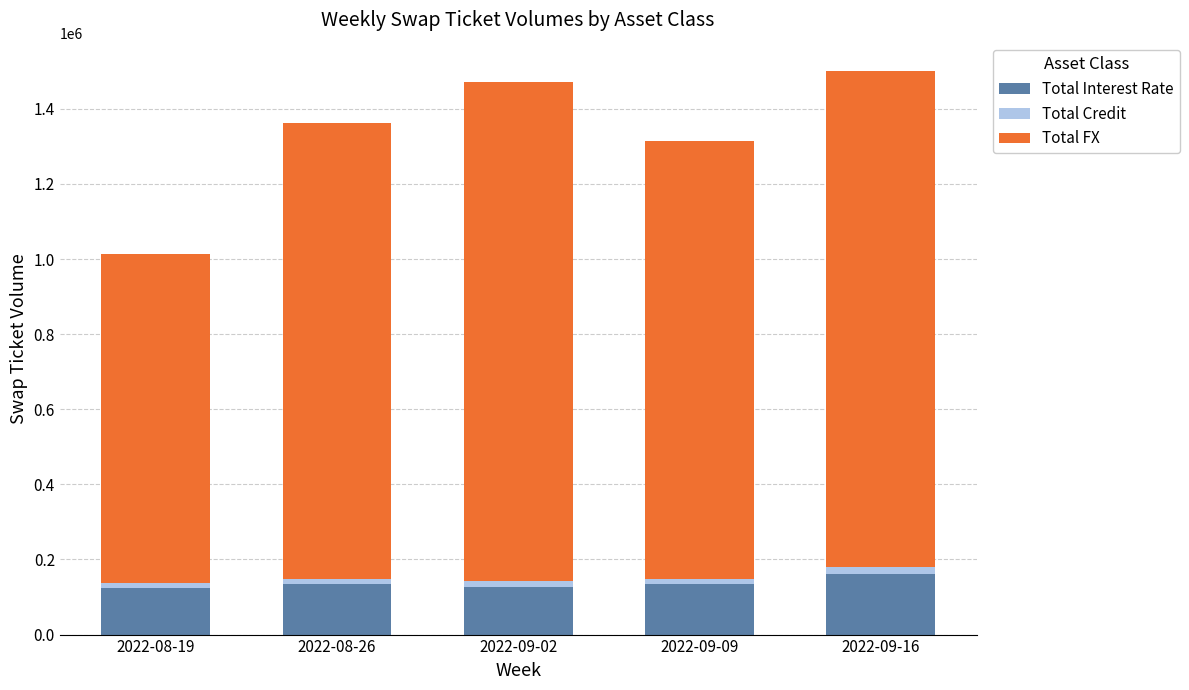

What is the average value of the Total Interest Rate series?

136848